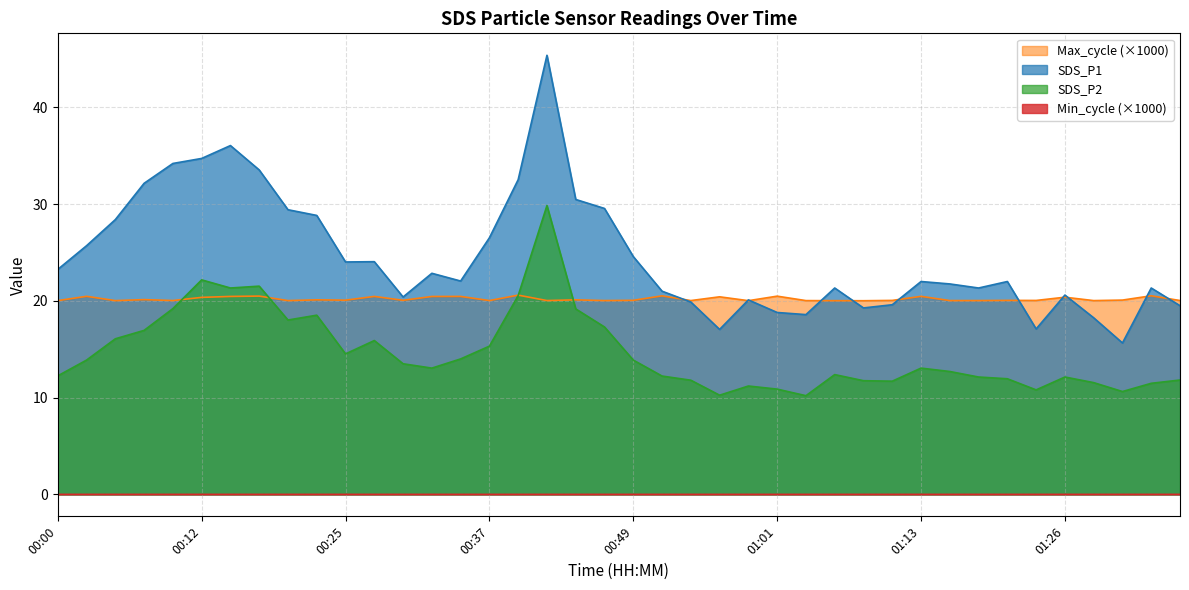

What is the label of the 3rd point from the right?

01:30